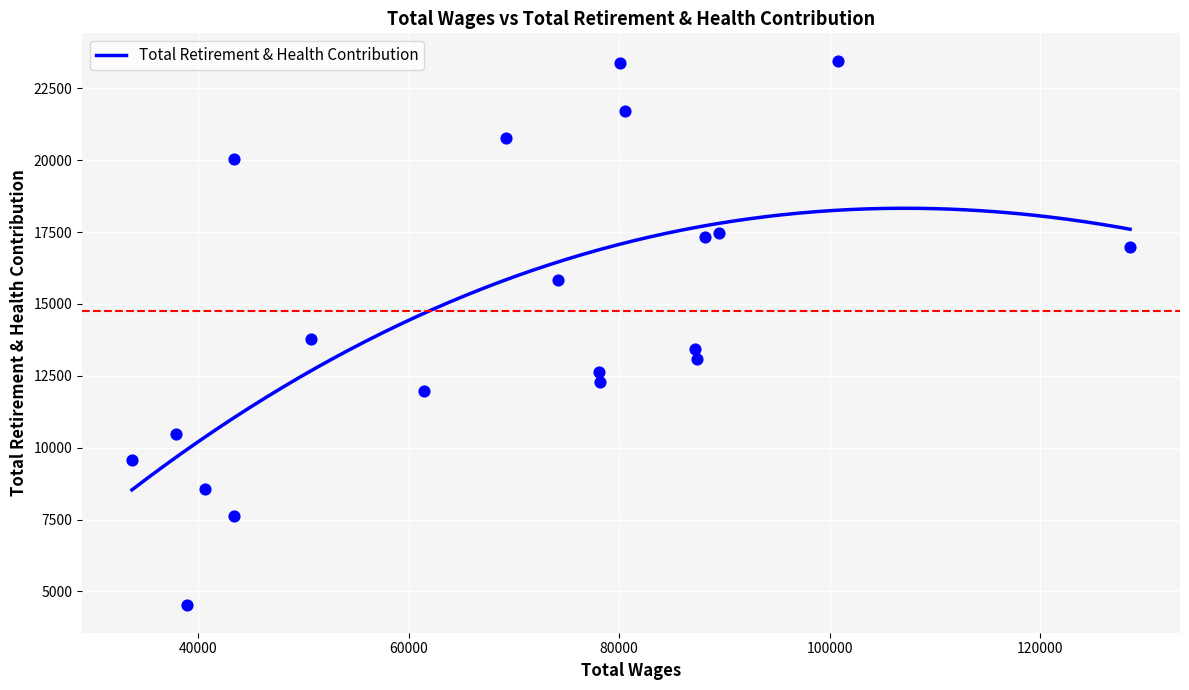

What is the change in value from 69247.0 to 37840.0?

-10322